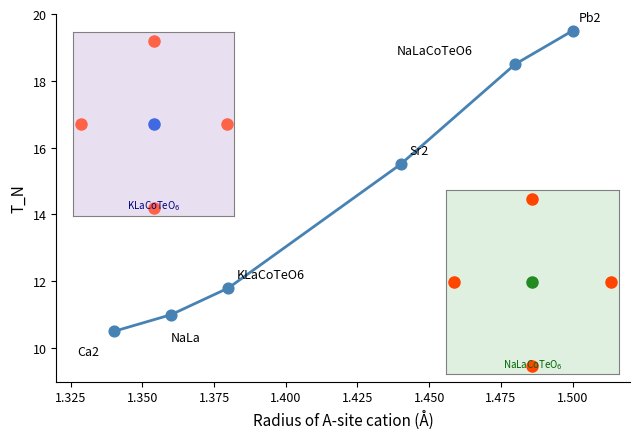

True or false: the data has more than 0 interior local peaks.

False